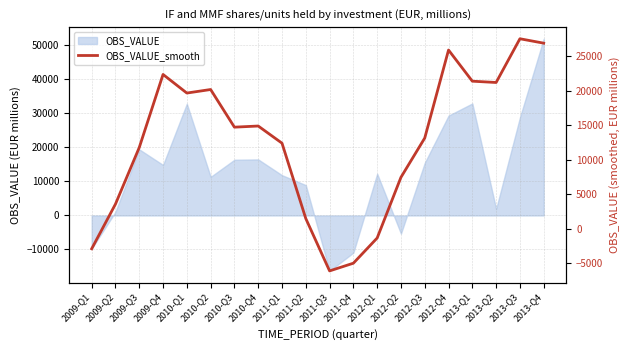

List the labels in order of value, largest first.

2013-Q3, 2013-Q4, 2012-Q4, 2009-Q4, 2013-Q1, 2013-Q2, 2010-Q2, 2010-Q1, 2010-Q4, 2010-Q3, 2012-Q3, 2011-Q1, 2009-Q3, 2012-Q2, 2009-Q2, 2011-Q2, 2012-Q1, 2009-Q1, 2011-Q4, 2011-Q3